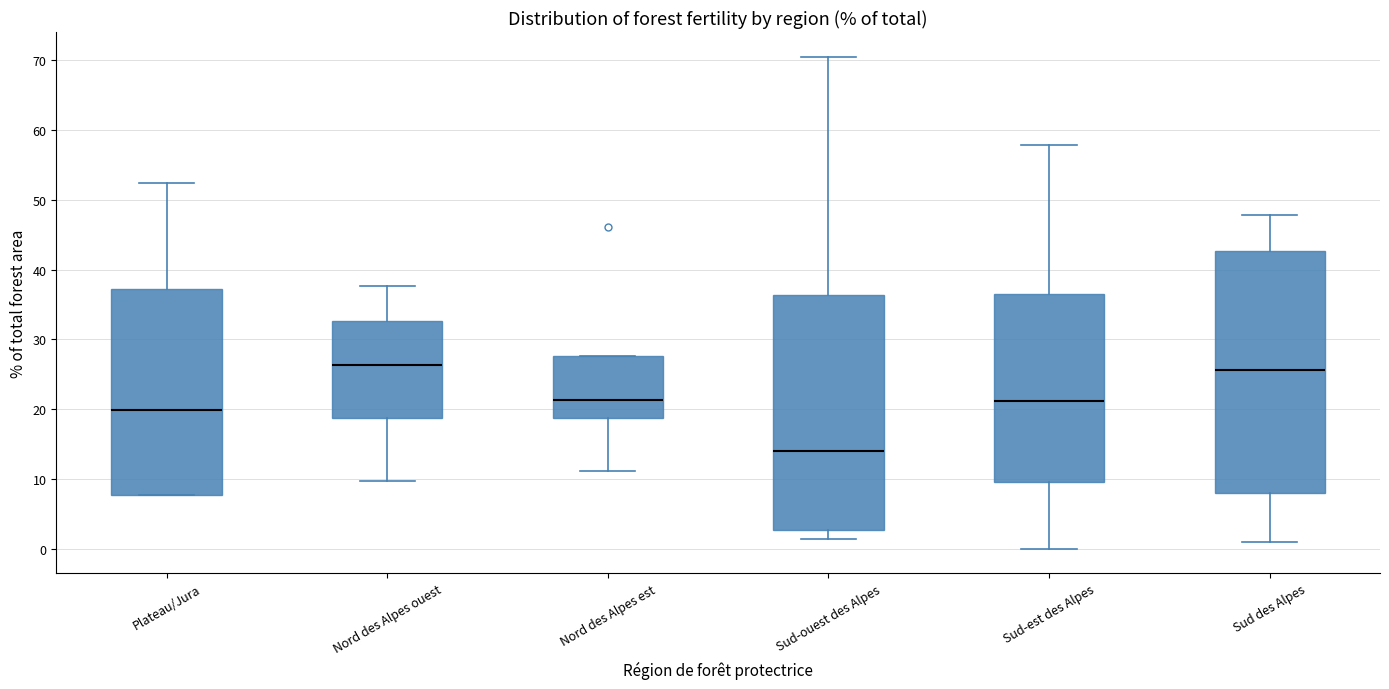

Comparing the boxes themselves (not the whiskers), which one is the tallest?

Sud des Alpes